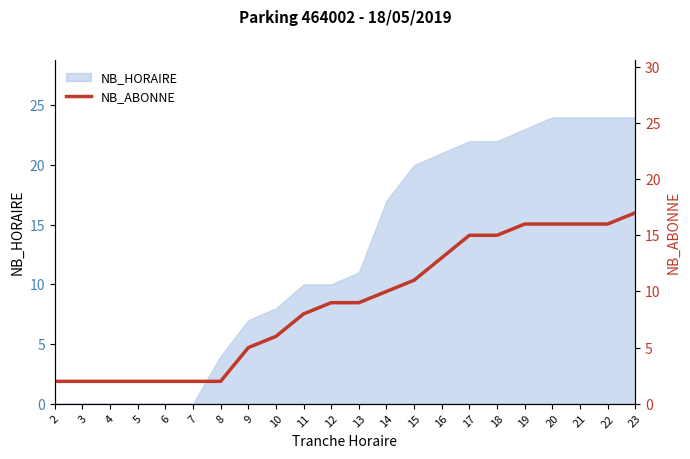

Reading left to right, what are all the values shown in this chart?

2	2	2	2	2	2	2	5	6	8	9	9	10	11	13	15	15	16	16	16	16	17